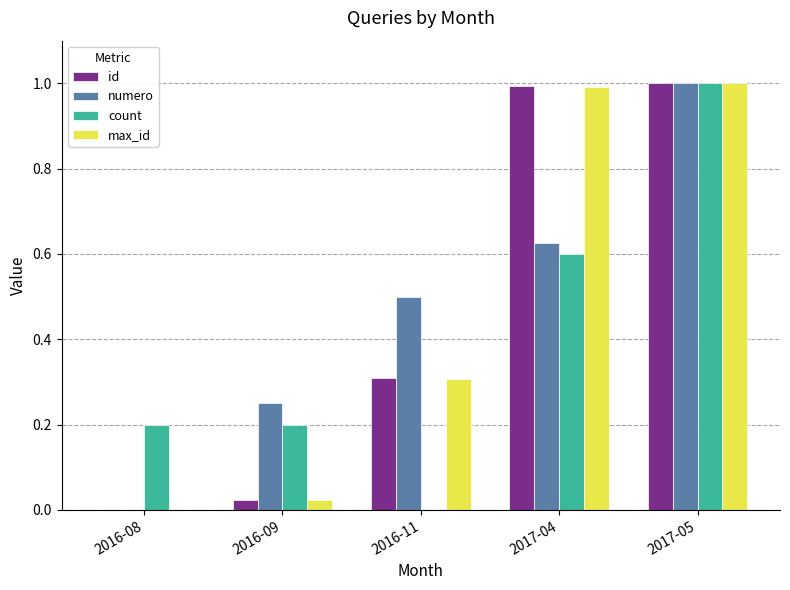

Which series has the largest total across all categories?

numero